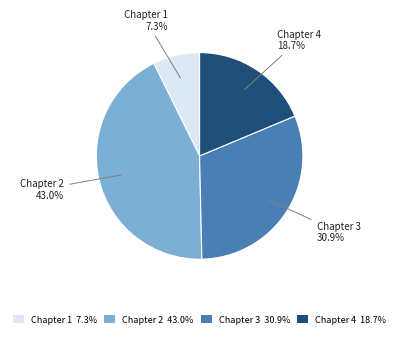

Does Chapter 4 represent more than half of the total?

No